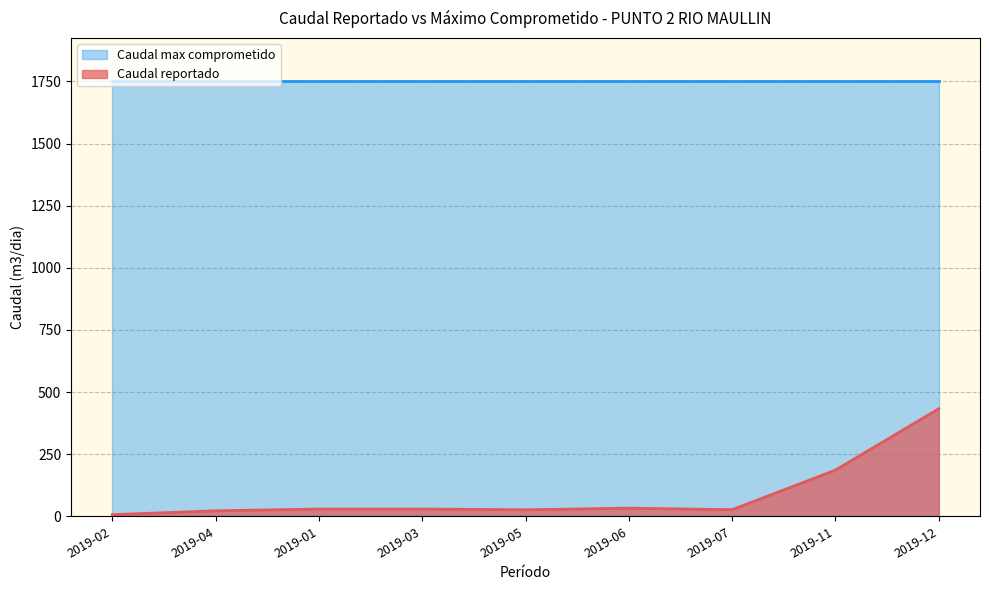

Rank the categories by value from highest to lowest.

2019-12, 2019-11, 2019-06, 2019-03, 2019-01, 2019-07, 2019-05, 2019-04, 2019-02